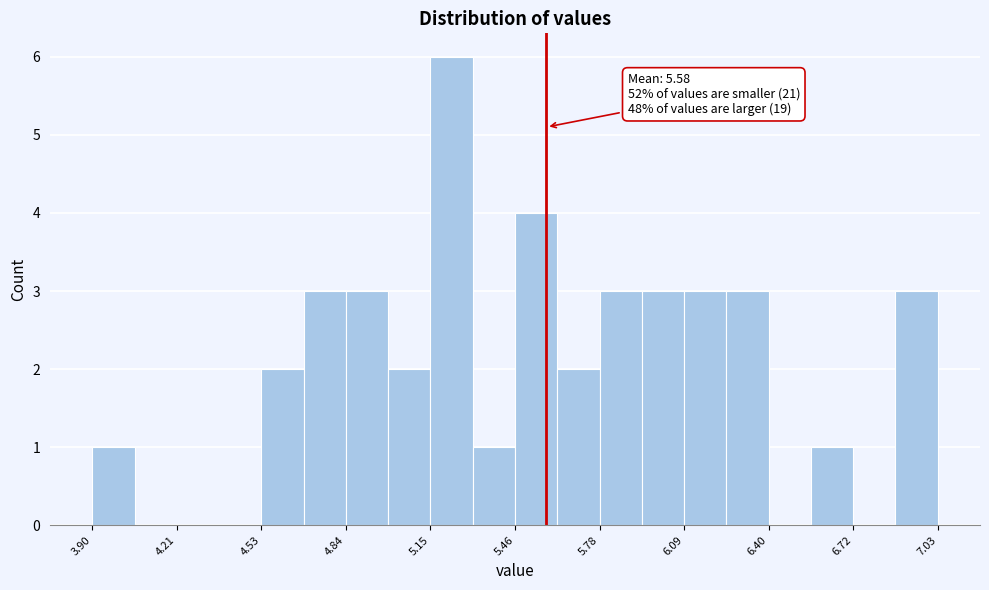

Read against the x-axis, roughly where is the centre of the tallest bar?

5.25